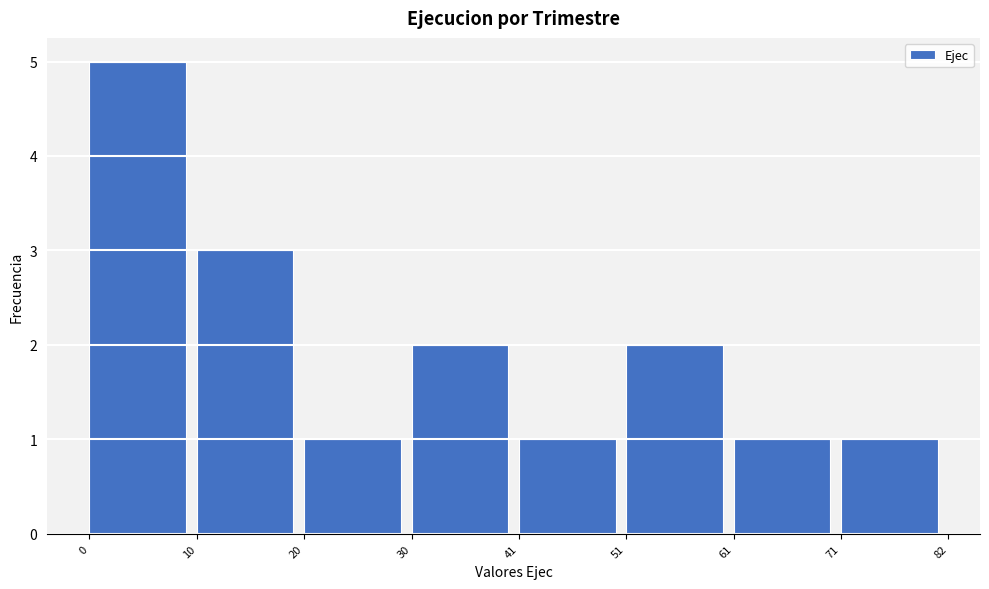

What is the height of the bar covering 71 to 82 on the x-axis? The values are not printed on the chart, so give them approximately, as read against the axis.

1